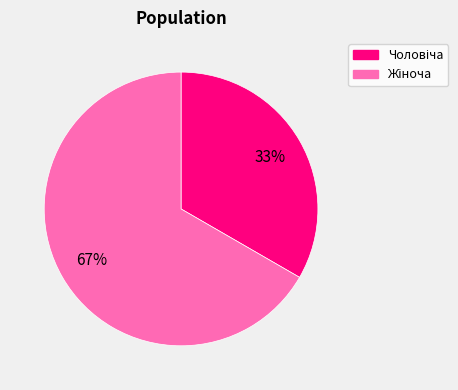

To the nearest percent, what is the average slice percentage?

50%